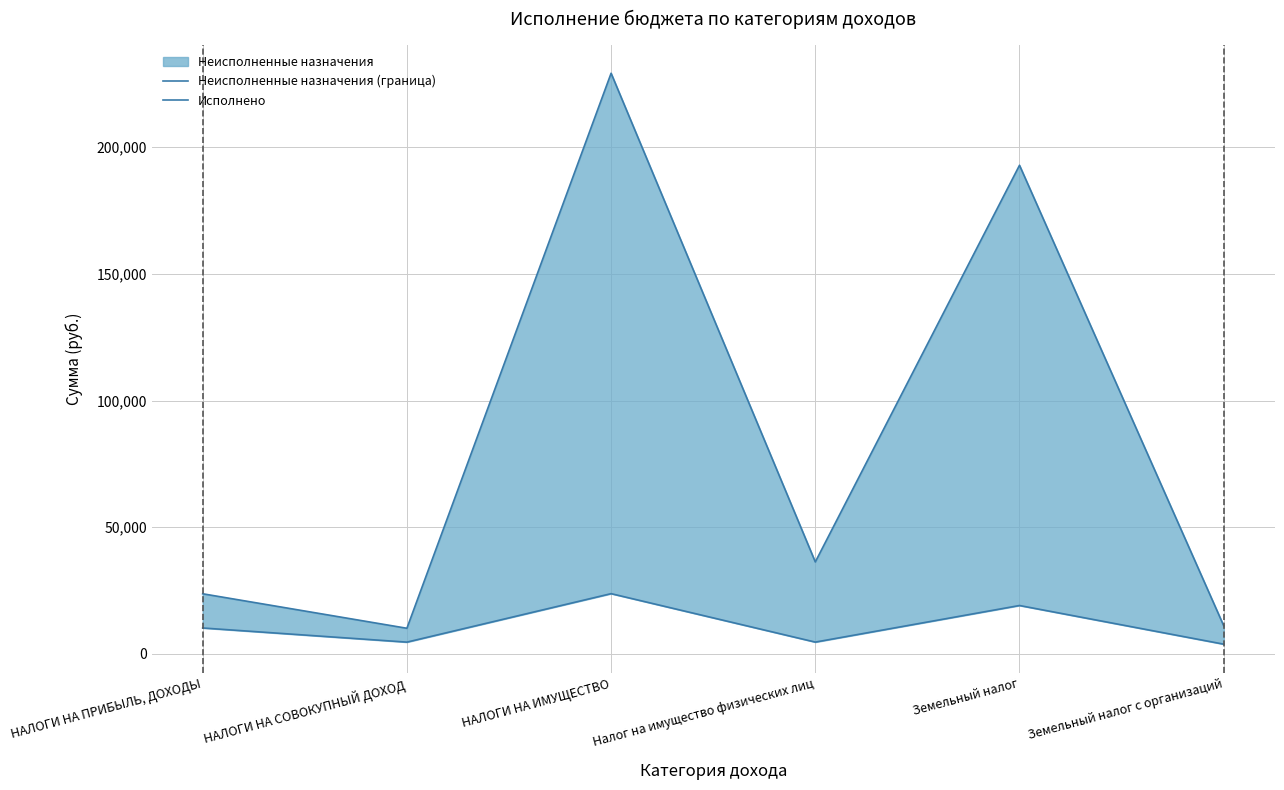

What is the difference between the Неисполненные назначения (граница) values at НАЛОГИ НА ИМУЩЕСТВО and Земельный налог с организаций?

218063.1